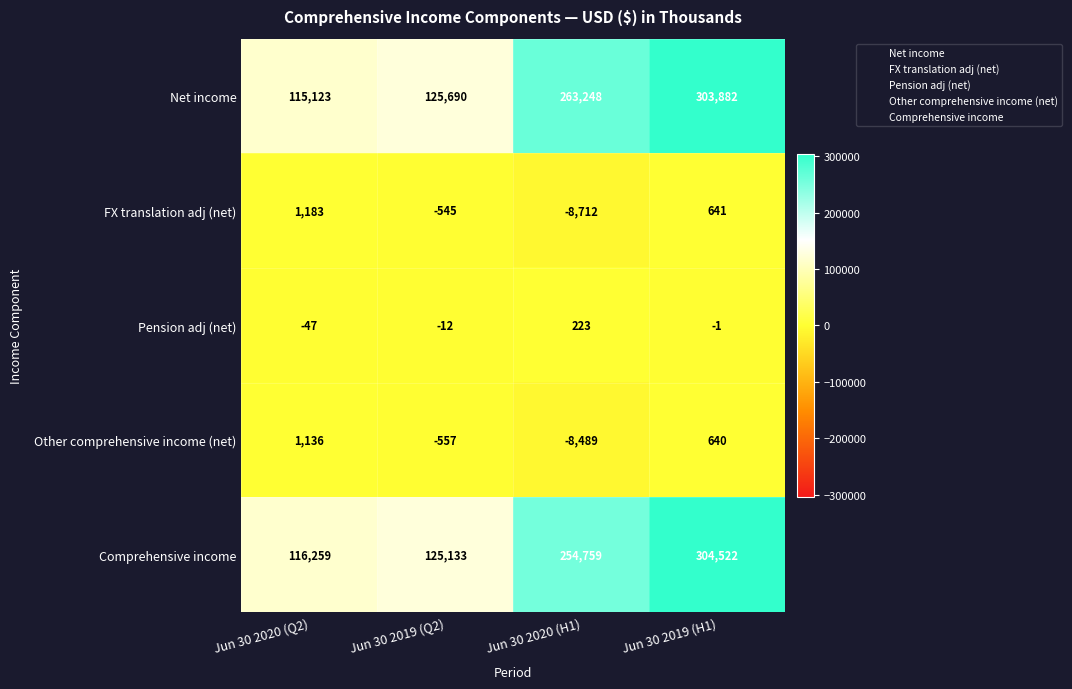

Count the number of categories in the chart.

4